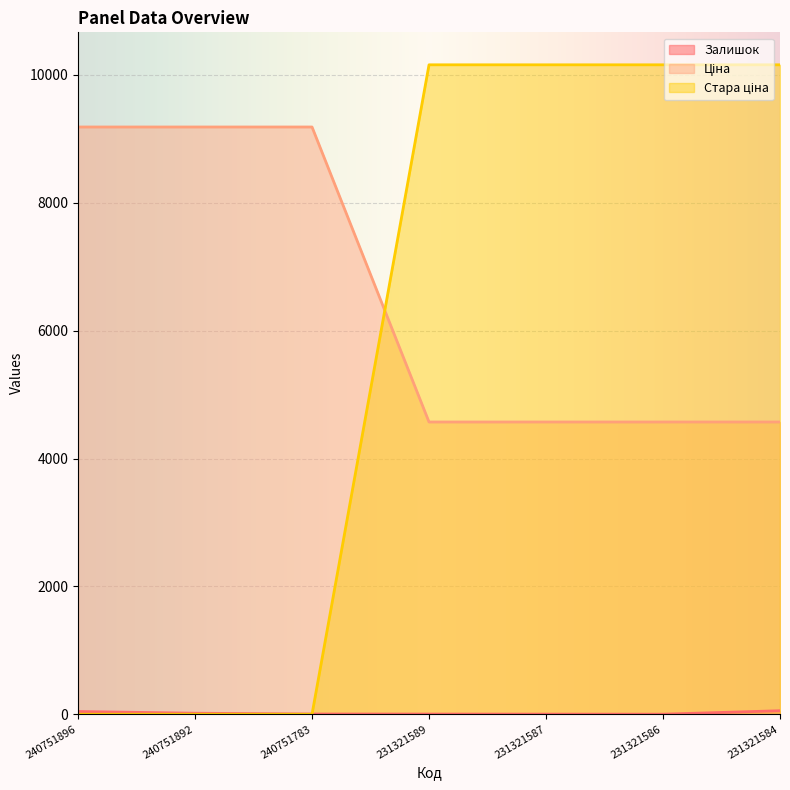

What is the maximum value shown in the chart?

10158.6